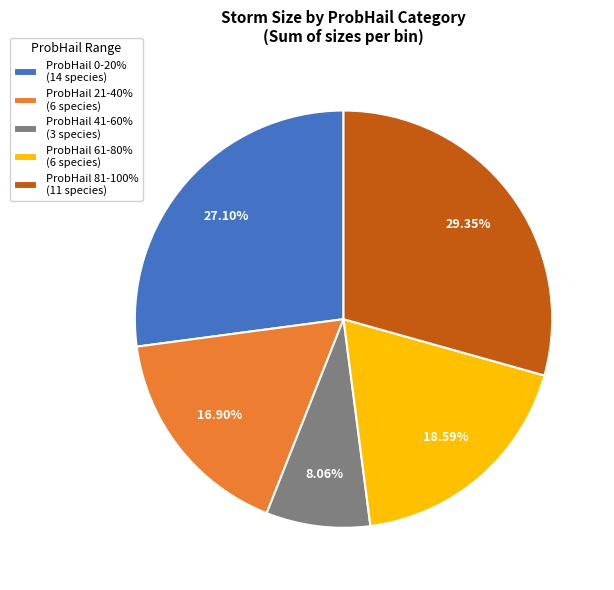

To the nearest percent, what is the average slice percentage?

20%